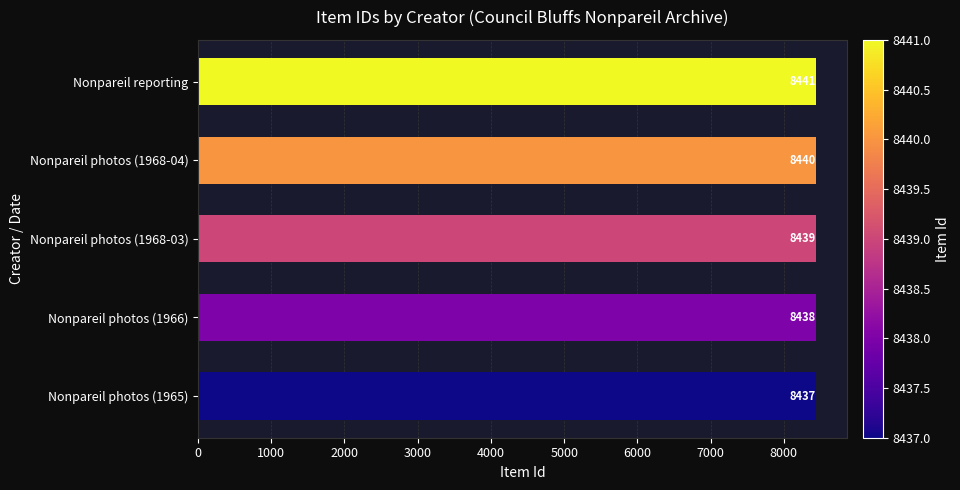

True or false: the data shows 8437 at Nonpareil photos (1965).

True